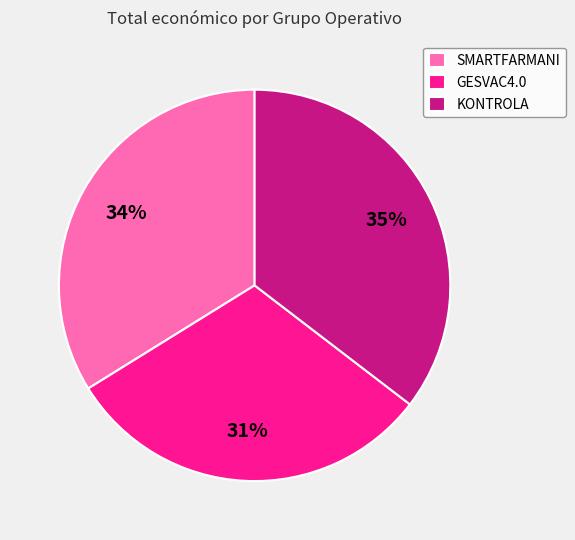

The KONTROLA slice represents 25% of the pie. True or false?

False